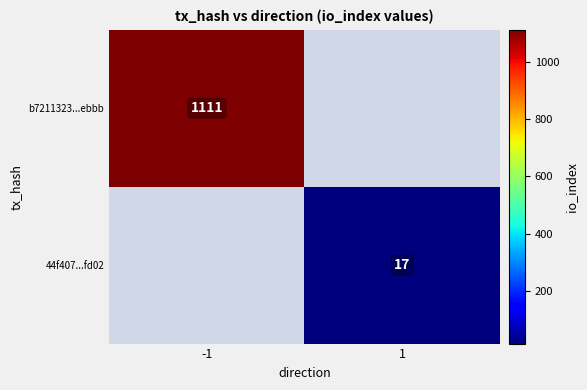

At how many categories does at least one series exceed 567?

1